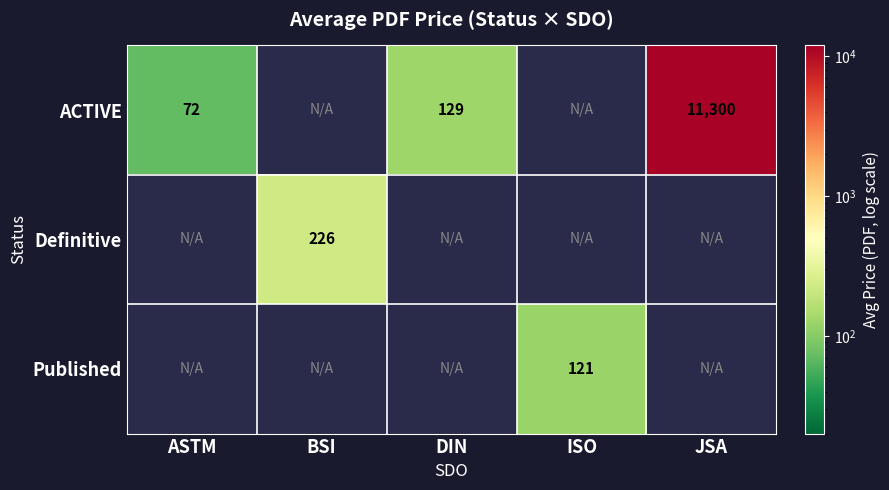

The ACTIVE series shows 129.0 at DIN. True or false?

True